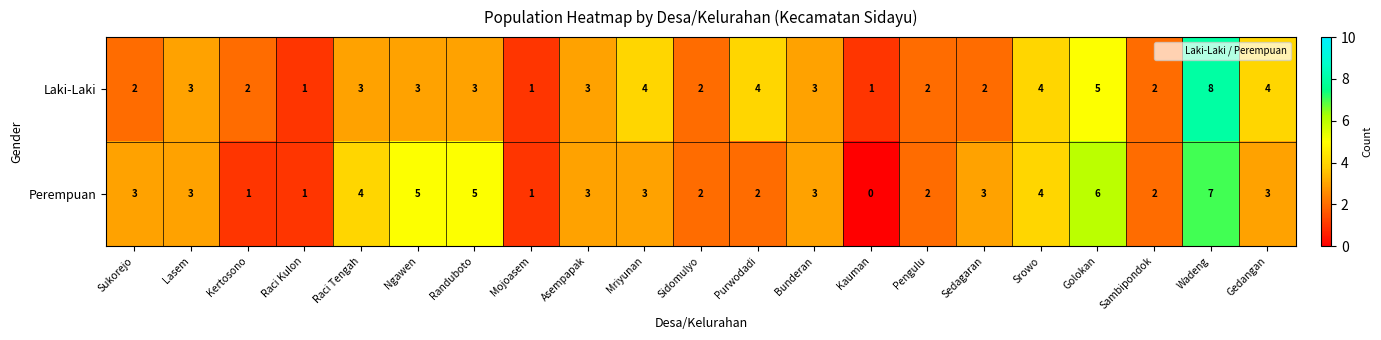

Between Lasem and Mriyunan, which series saw the biggest shift?

Laki-Laki